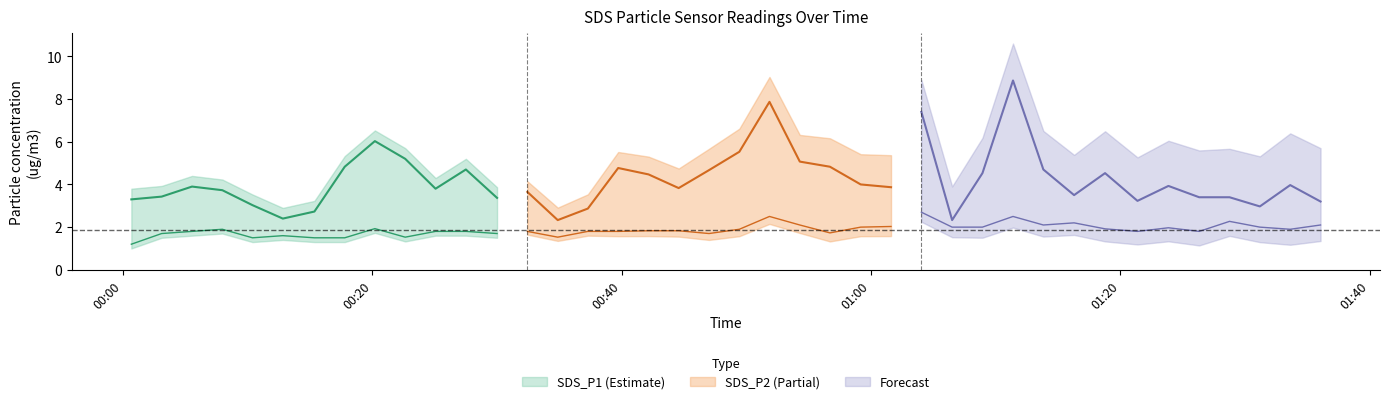

True or false: SDS_P1 and SDS_P2 intersect in this chart.

False